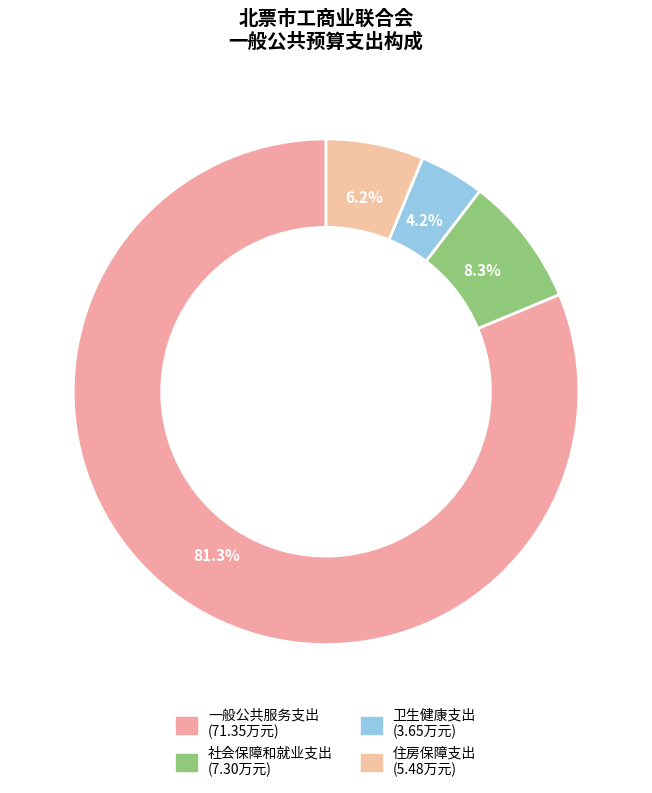

To the nearest percent, what portion does 住房保障支出 represent?

6%